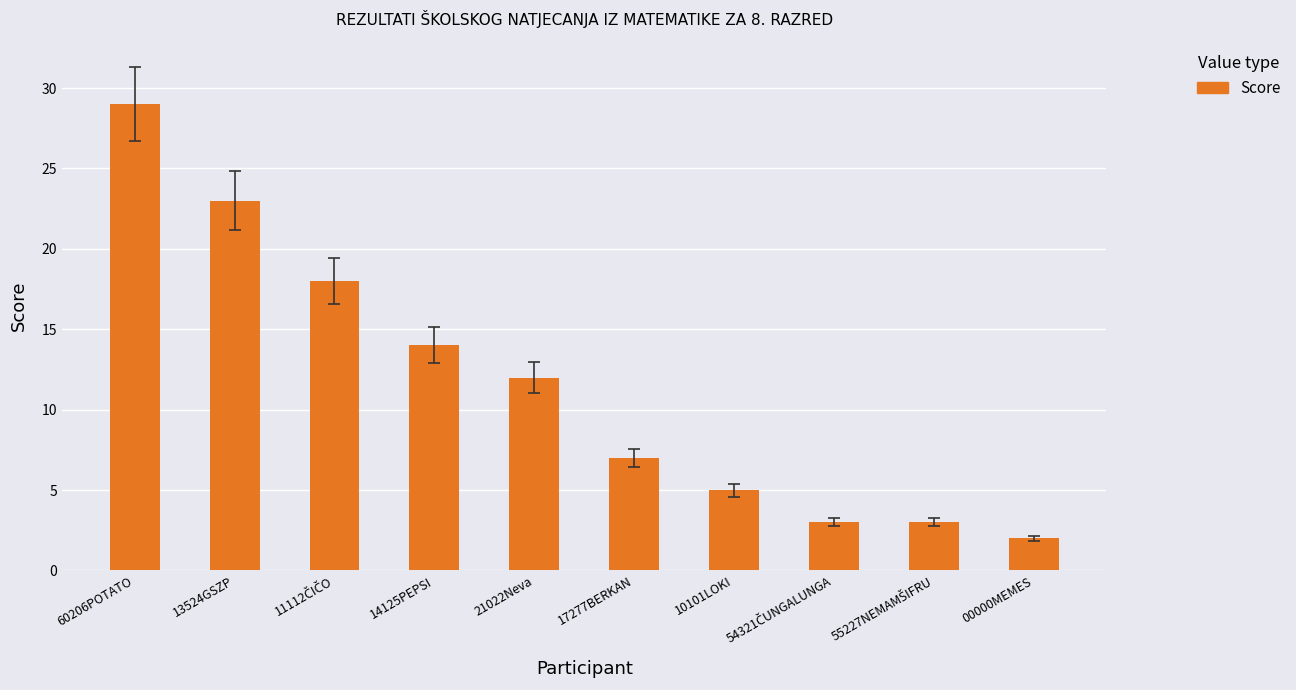

How many bars are there in total?

10